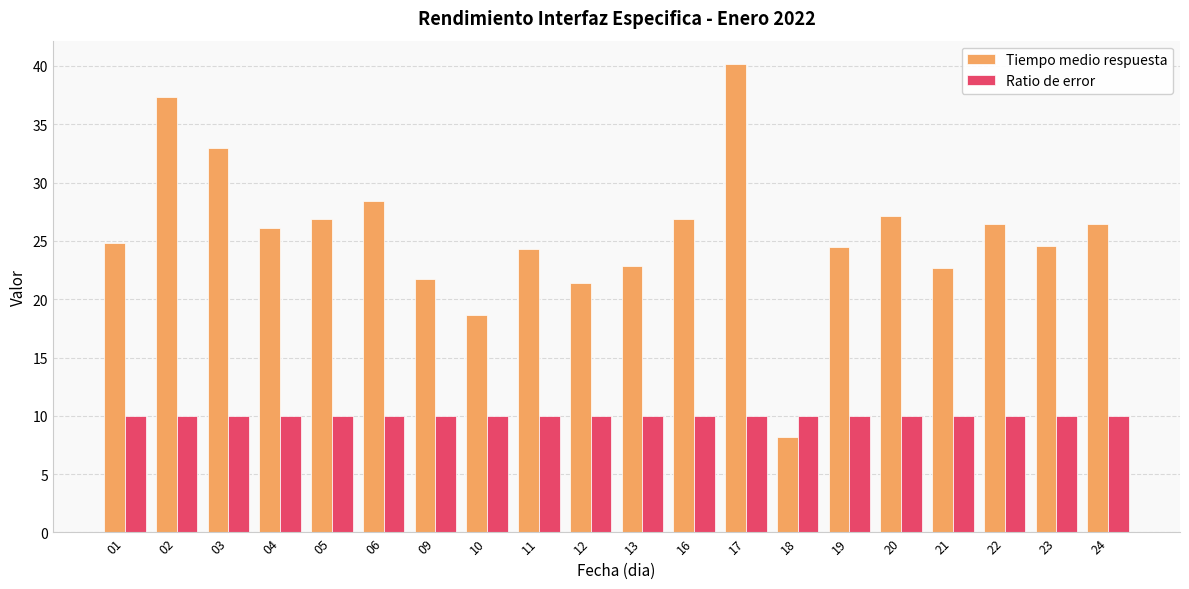

Which label corresponds to the smallest value in the chart?

18